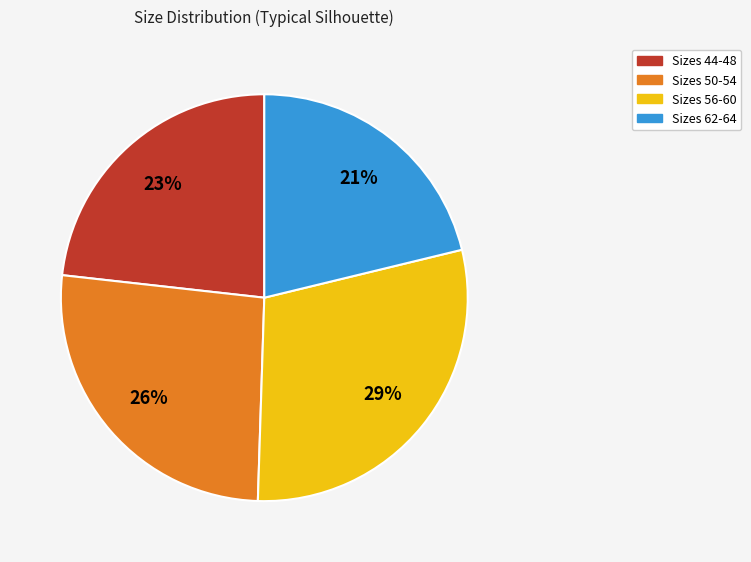

Between Sizes 50-54 and Sizes 56-60, which is larger?

Sizes 56-60